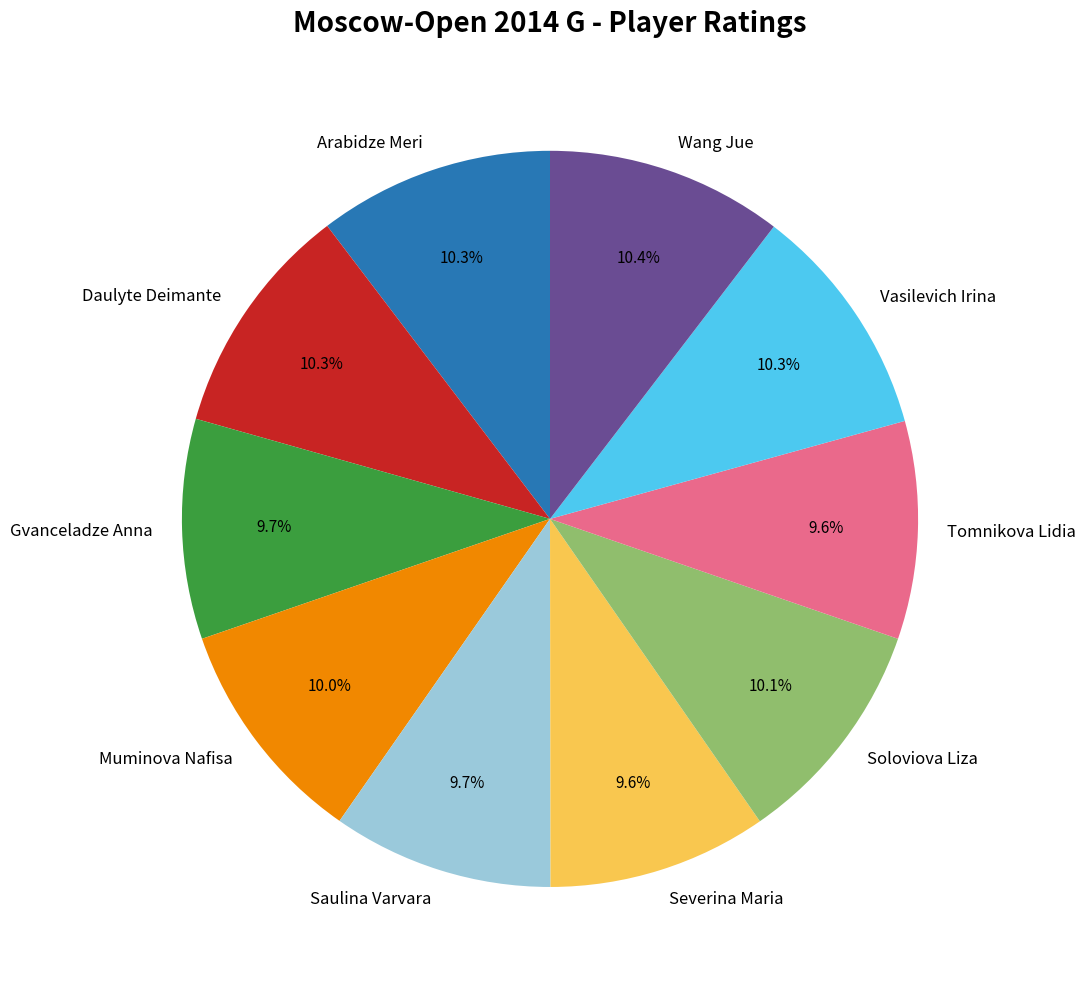

What is the total percentage of Muminova Nafisa and Gvanceladze Anna?

19.7%